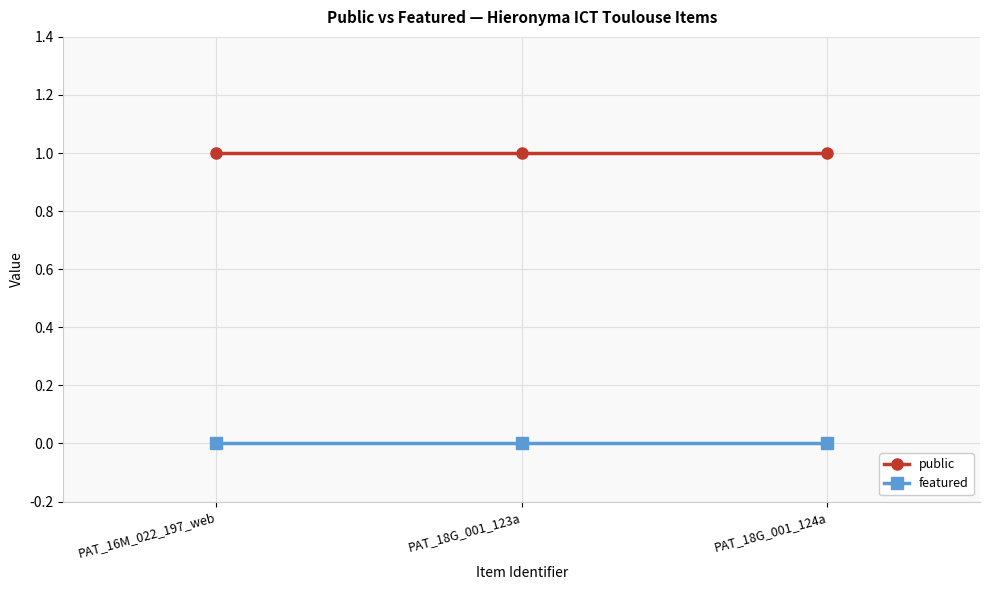

Which series has the largest total across all categories?

public